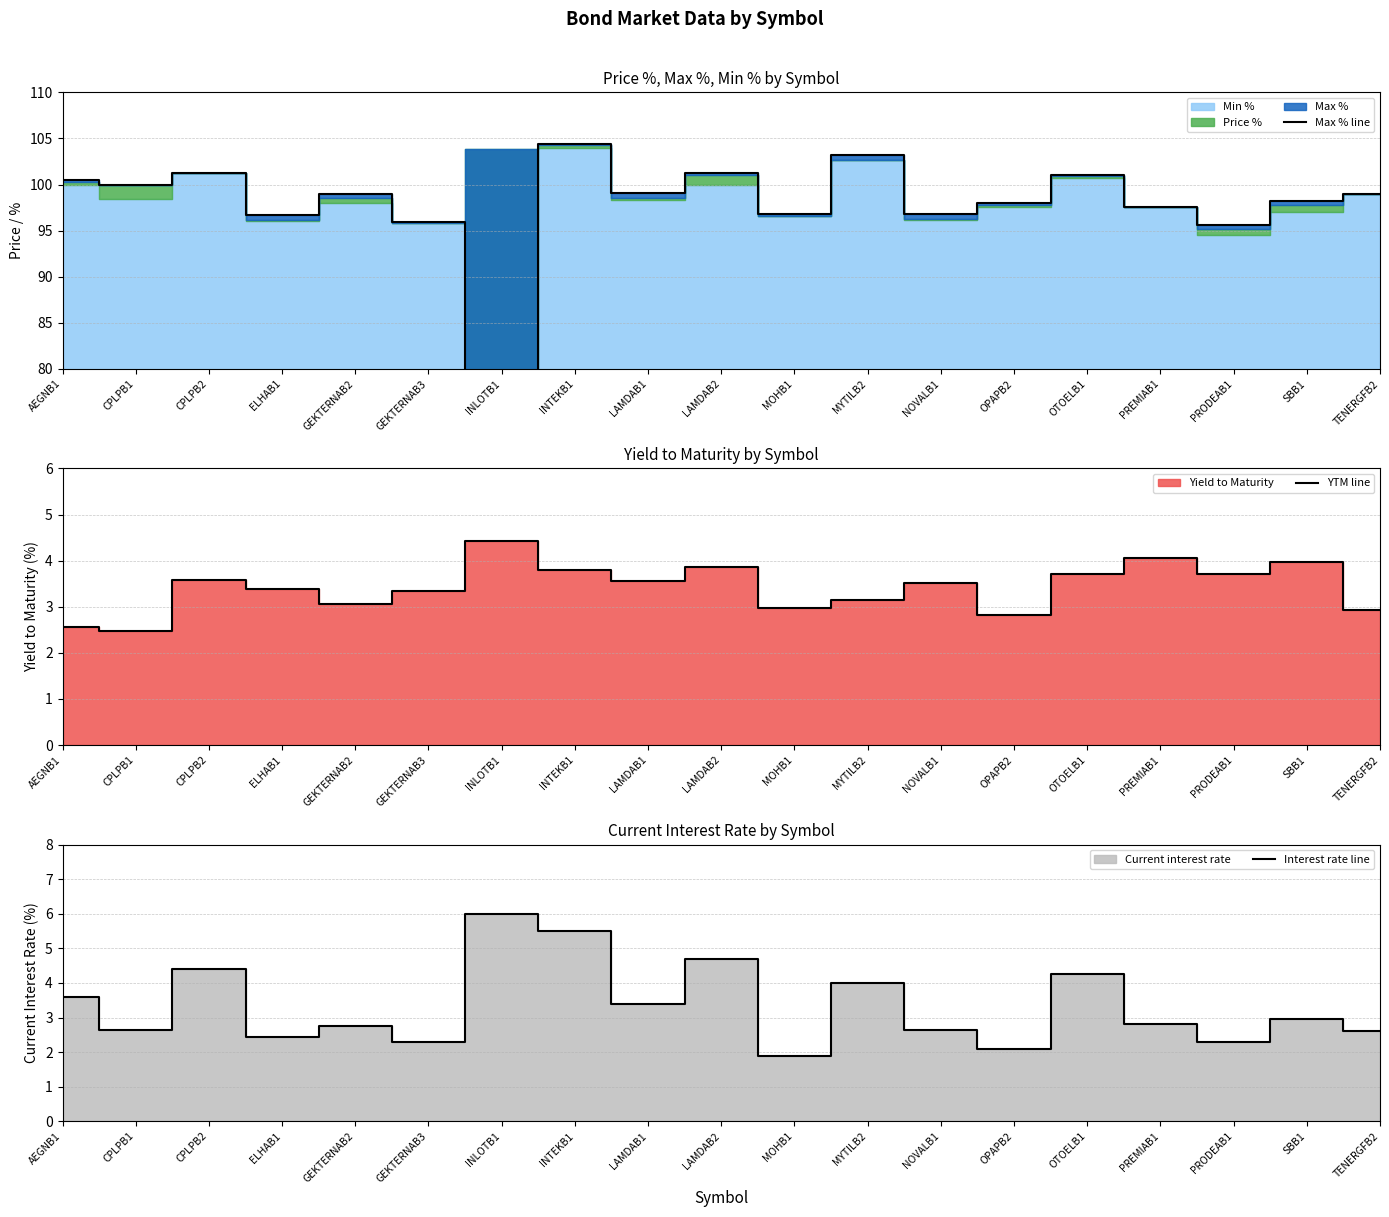

What value does the YTM line series have at LAMDAB2?

3.9